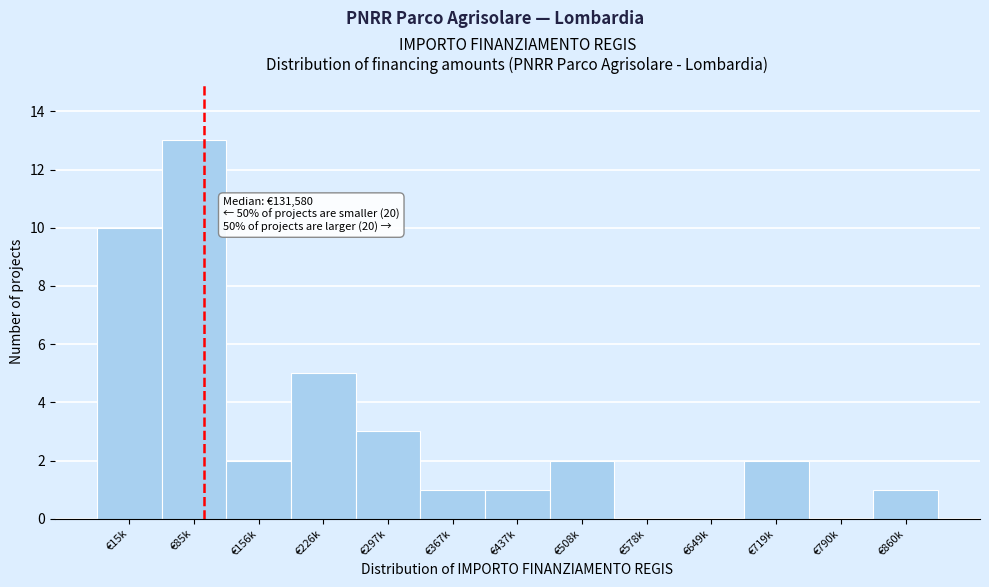

Reading left to right, what are all the values shown in this chart?

€15k=10	€85k=13	€156k=2	€226k=5	€297k=3	€367k=1	€437k=1	€508k=2	€578k=0	€649k=0	€719k=2	€790k=0	€860k=1